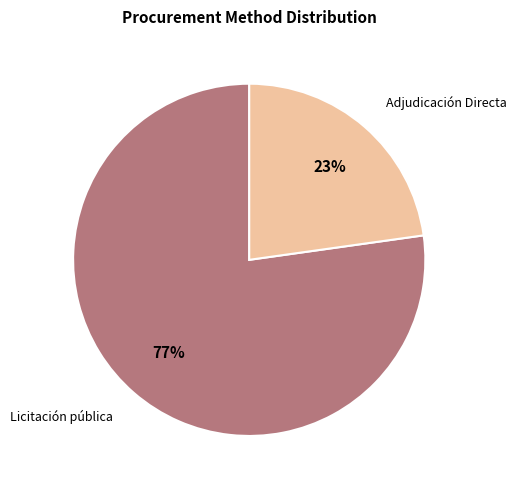

Count the number of slices in the pie.

2